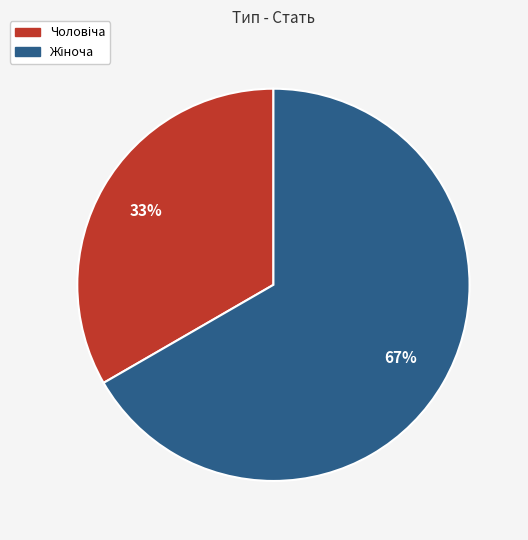

To the nearest percent, what is the average slice percentage?

50%